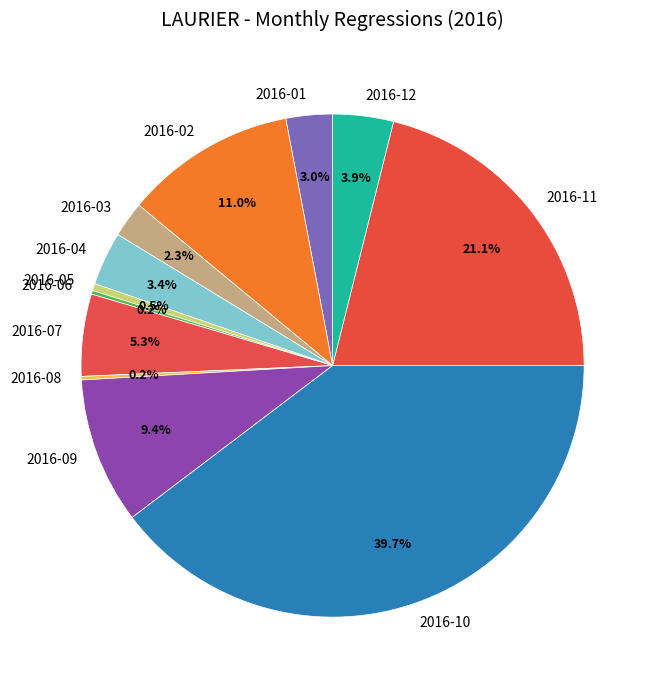

To the nearest percent, what is the average slice percentage?

8%